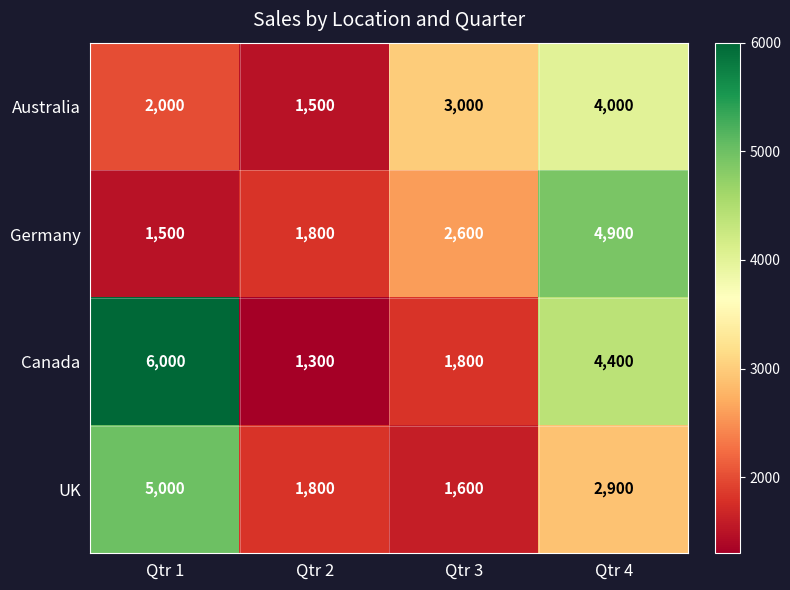

What is the difference between the second highest and minimum values in the Australia series?

1500